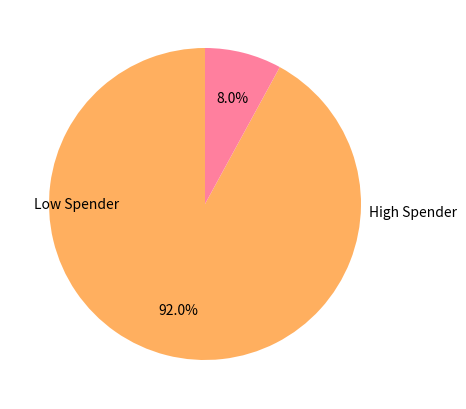

Is there a majority slice in this chart?

Yes